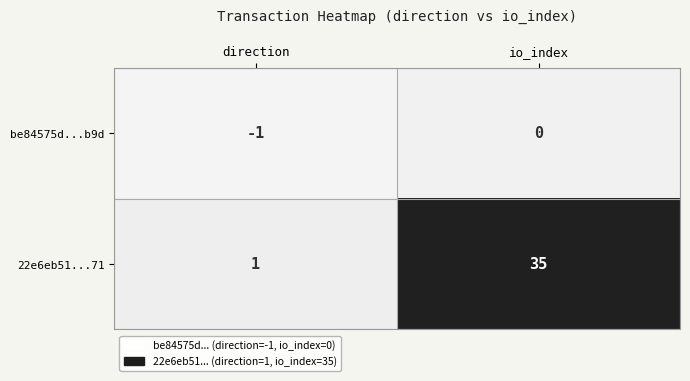

Is it true that 22e6eb51...71 equals 22 at io_index?

False